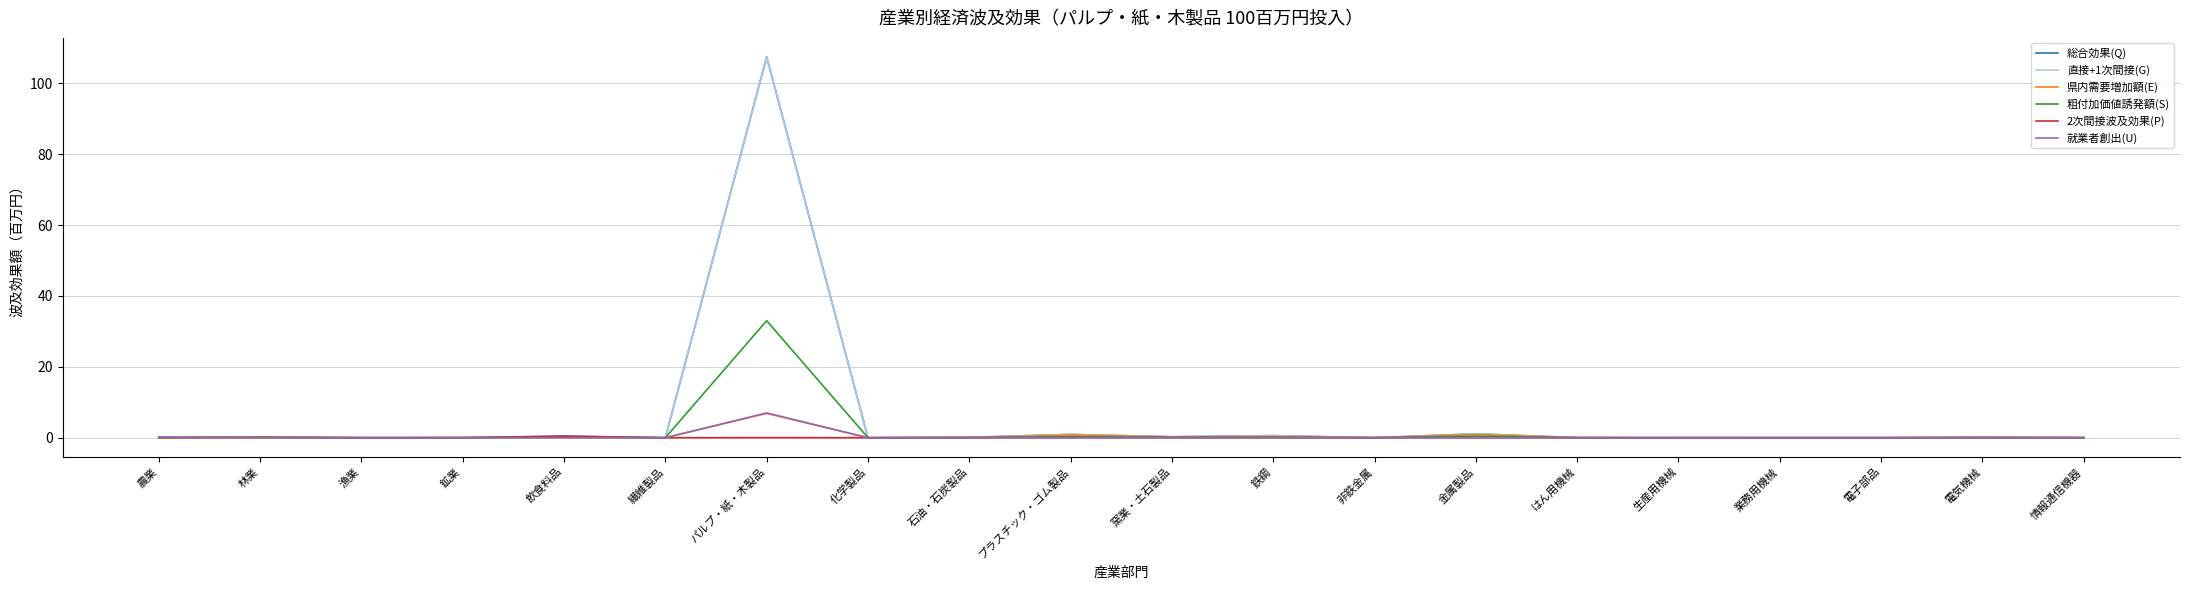

Which series has the widest spread of values?

総合効果(Q)